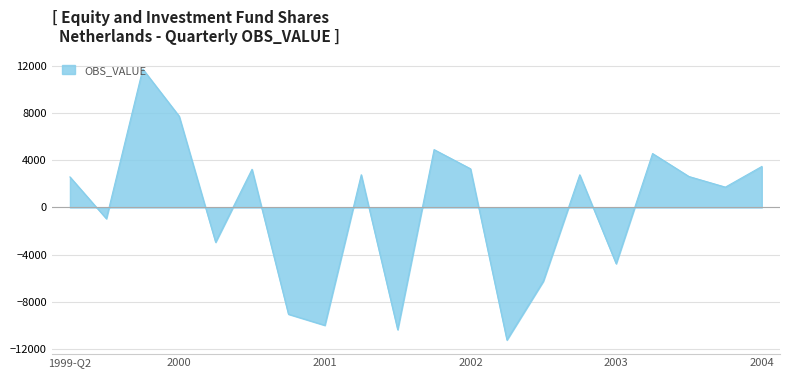

What is the minimum value shown in the chart?

-11246